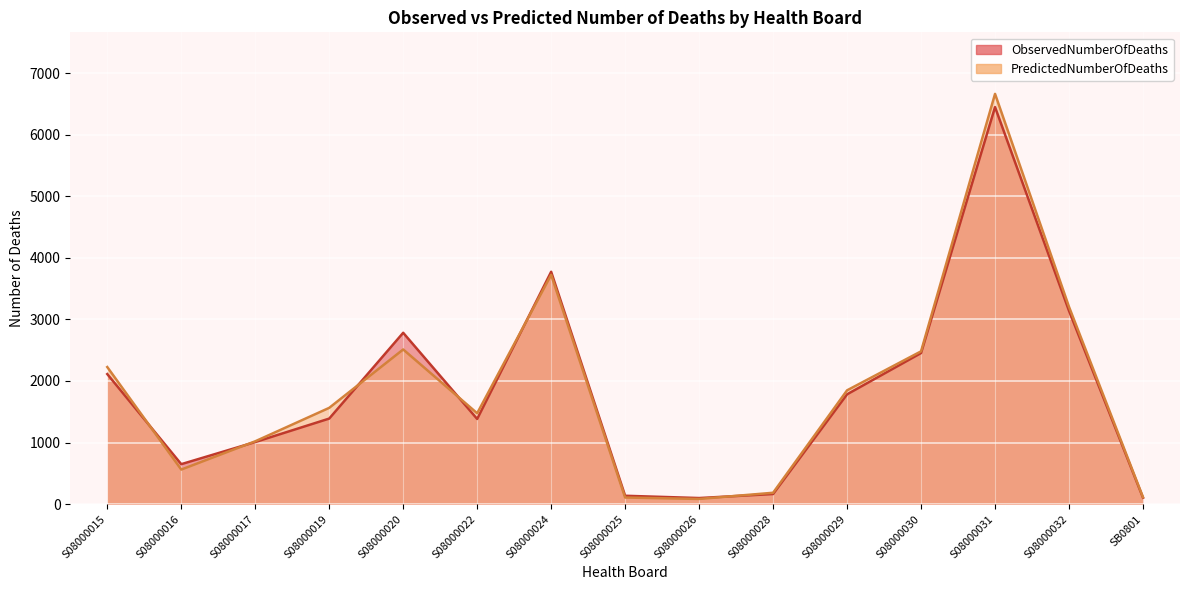

Is the value of ObservedNumberOfDeaths at S08000024 greater than the value of PredictedNumberOfDeaths at S08000016?

Yes